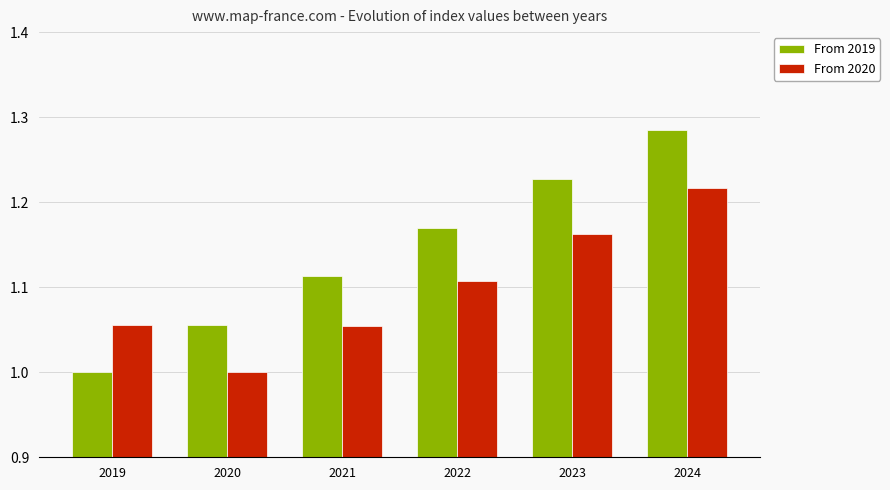

What is the sum of the From 2020 values at 2023 and 2024?

2.4